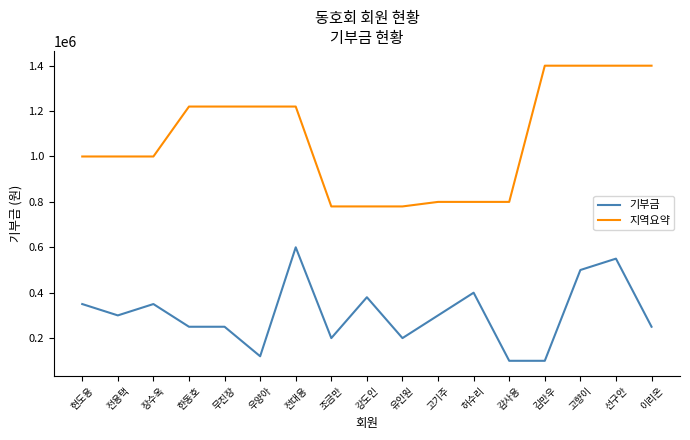

True or false: 지역요약 and 기부금 intersect in this chart.

False